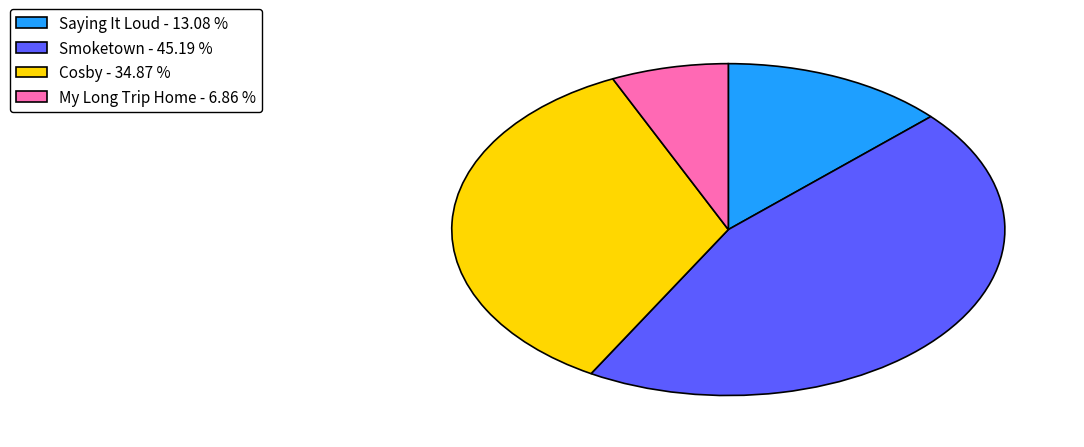

Which has a higher value, Smoketown - 45.19 % or My Long Trip Home - 6.86 %?

Smoketown - 45.19 %